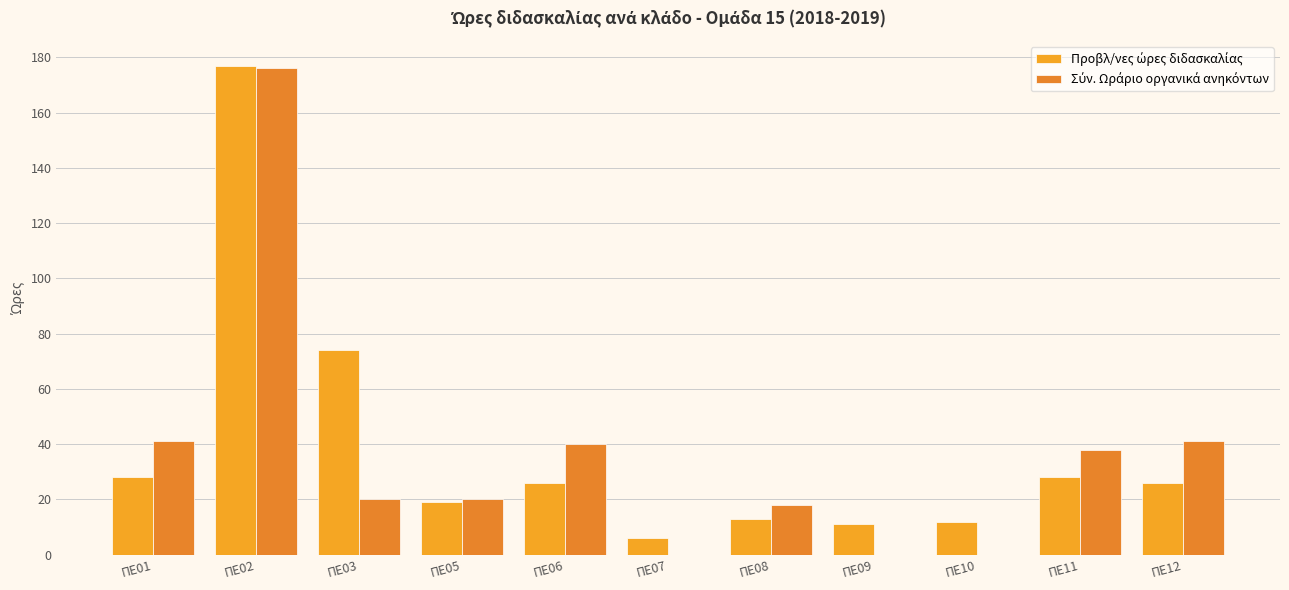

How many distinct data groups are displayed?

2